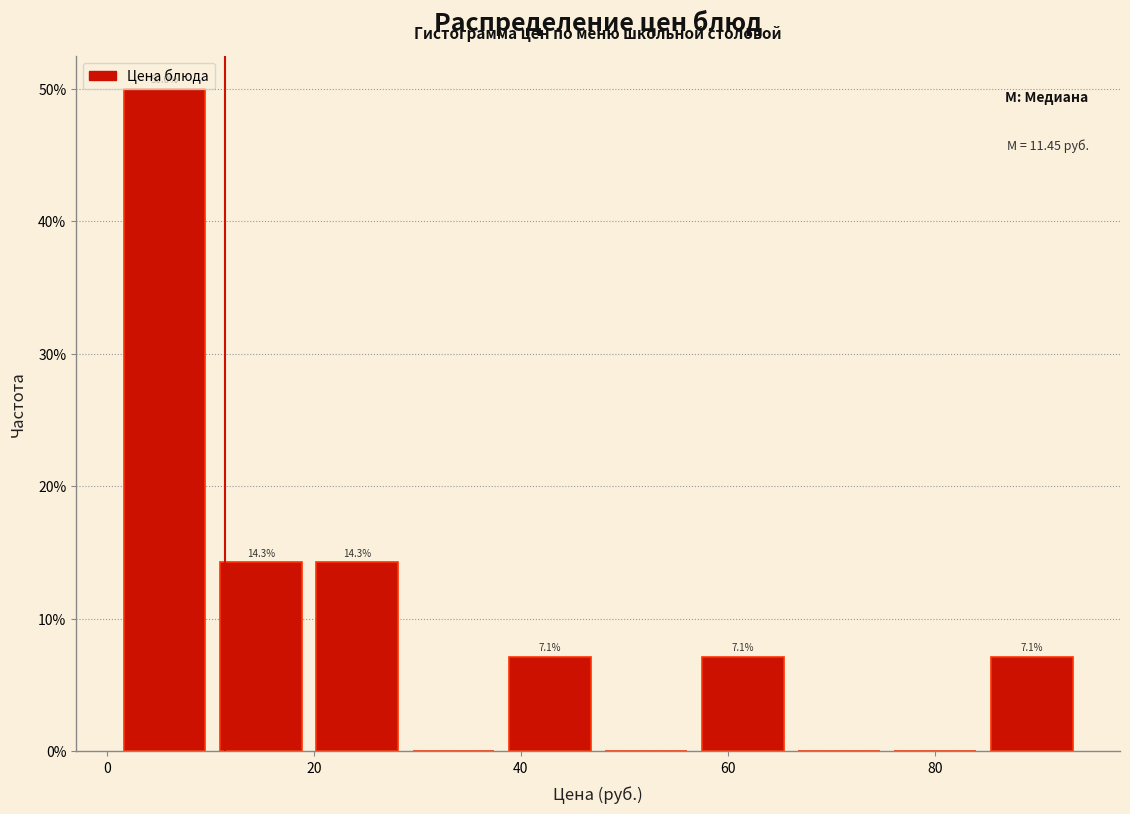

Which range on the x-axis has the tallest bar?

2 to 10